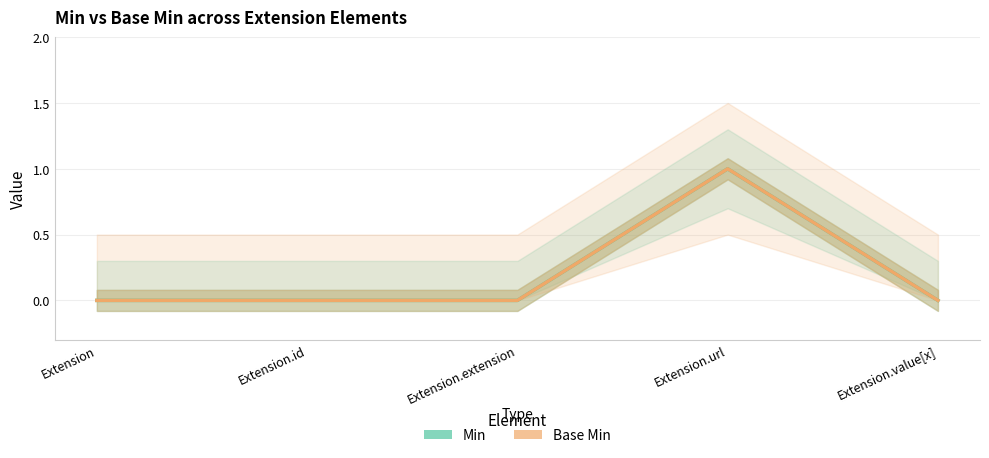

How many Min values are between 0 and 1?

5